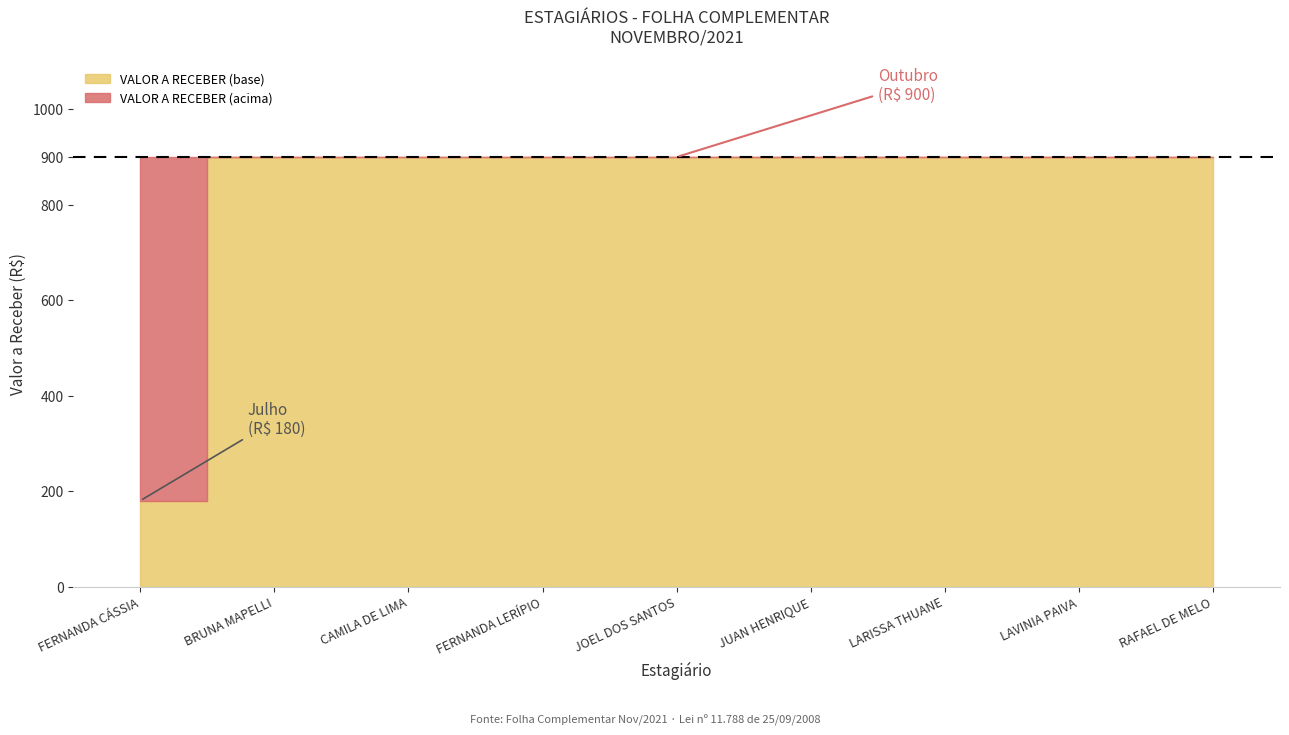

List the labels in order of value, largest first.

BRUNA MAPELLI, CAMILA DE LIMA, FERNANDA LERÍPIO, JOEL DOS SANTOS, JUAN HENRIQUE, LARISSA THUANE, LAVINIA PAIVA, RAFAEL DE MELO, FERNANDA CÁSSIA